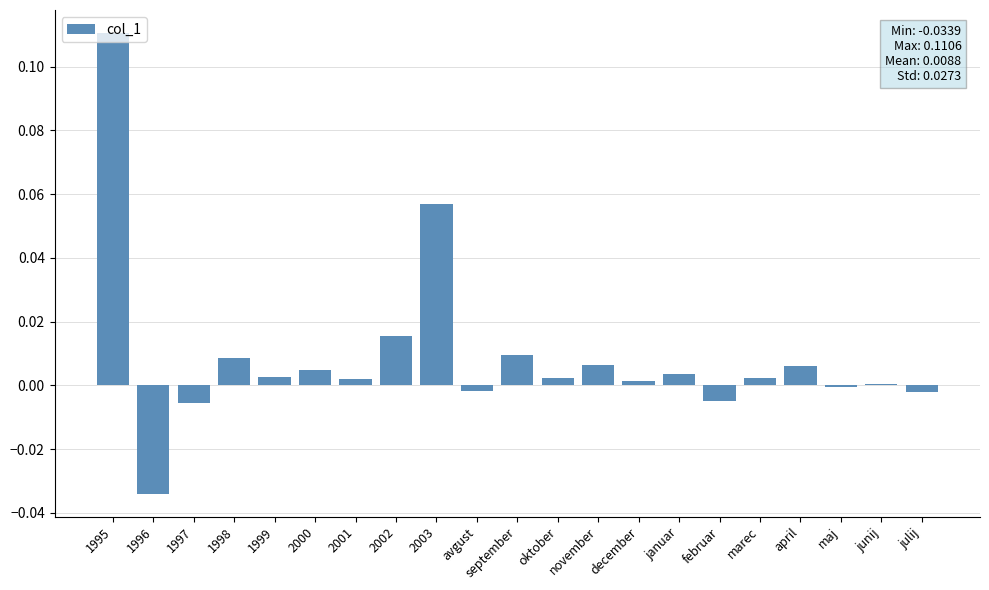

Is it true that the value at 2000 is 0.0?

True